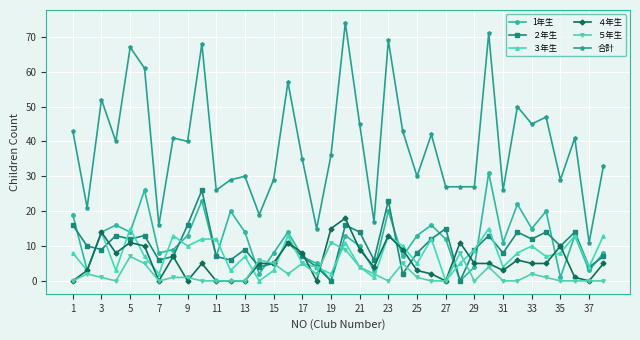

True or false: ２年生 and 合計 cross at least once.

False